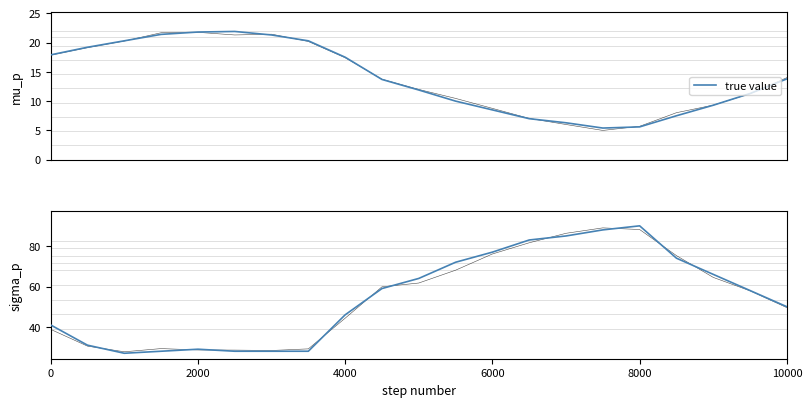

What is the sum of the values at 20 and 10000?

78